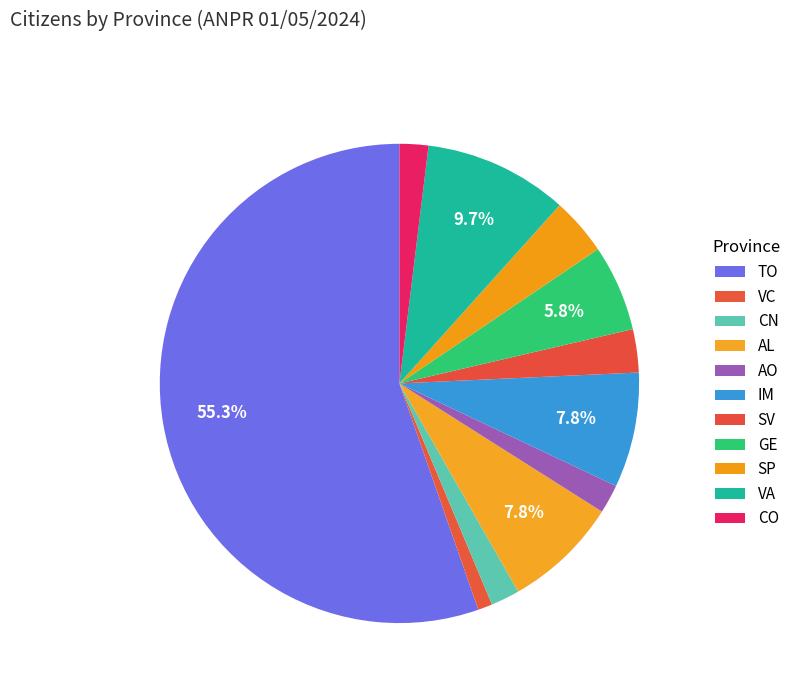

How many slices are in this pie chart?

11